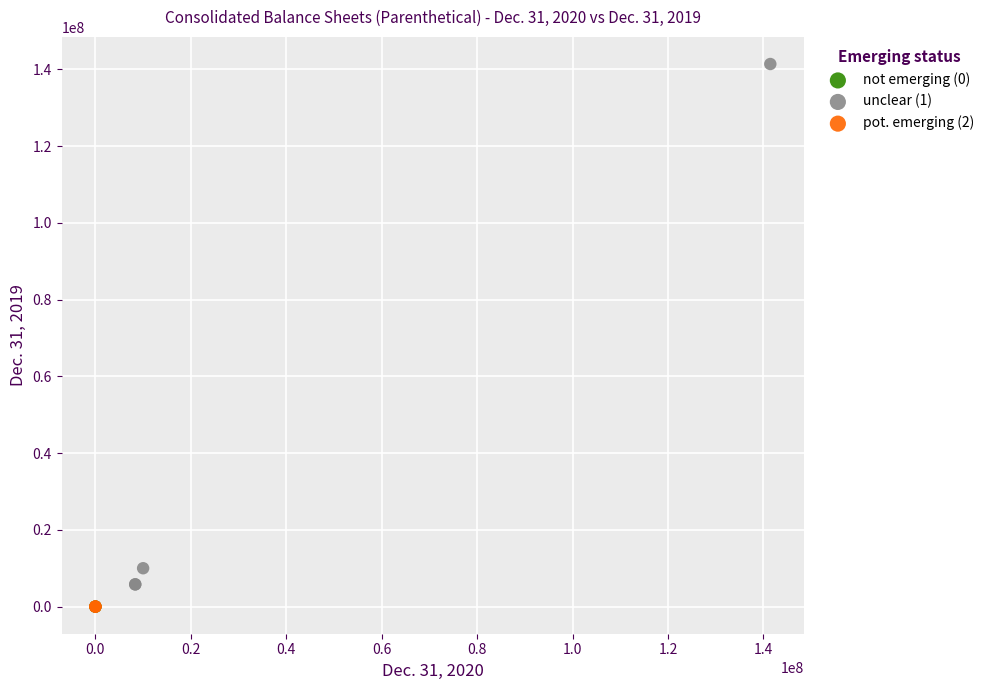

Which series contains the highest Y value?

unclear (1)